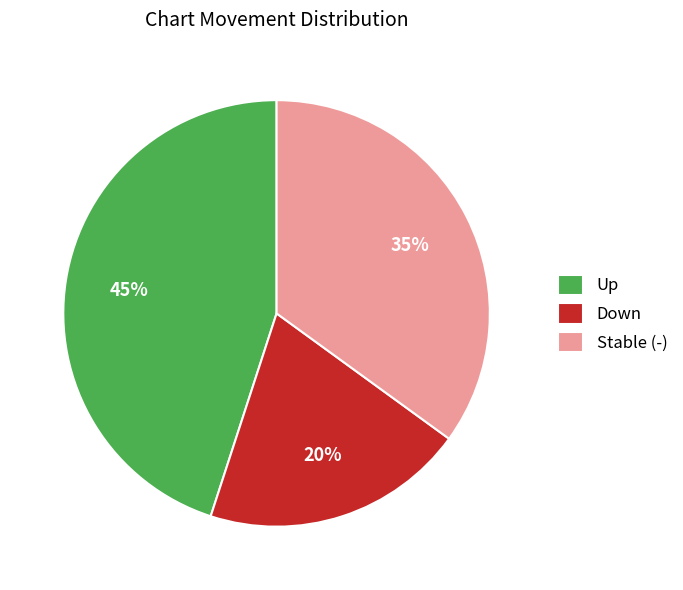

Which category has the biggest portion of the pie?

Up